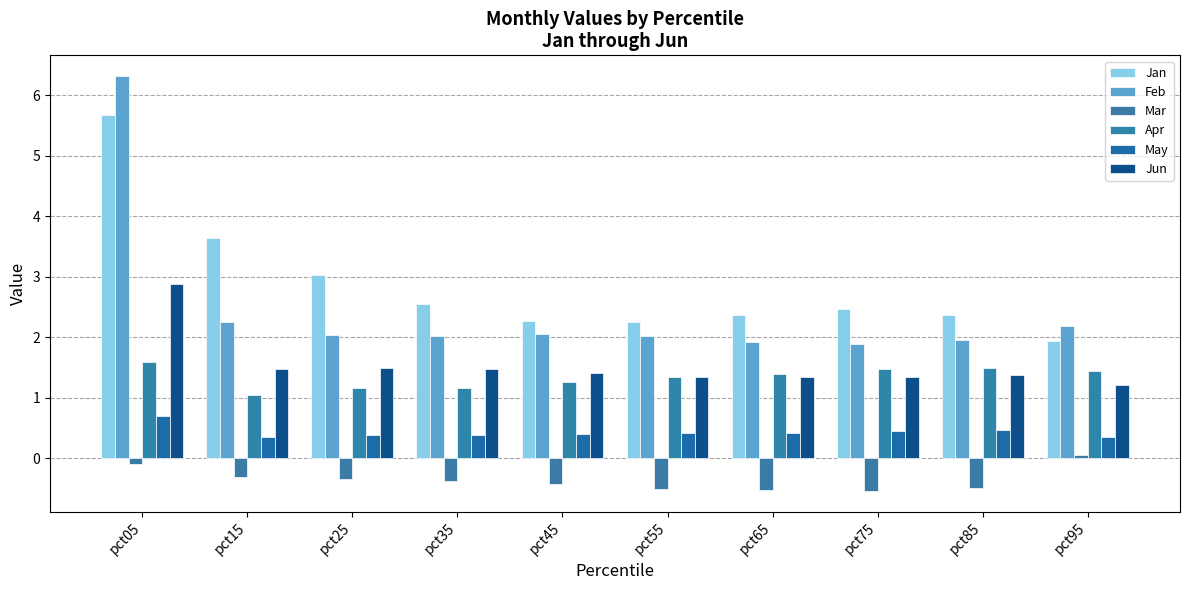

How many bars are there in total?

60